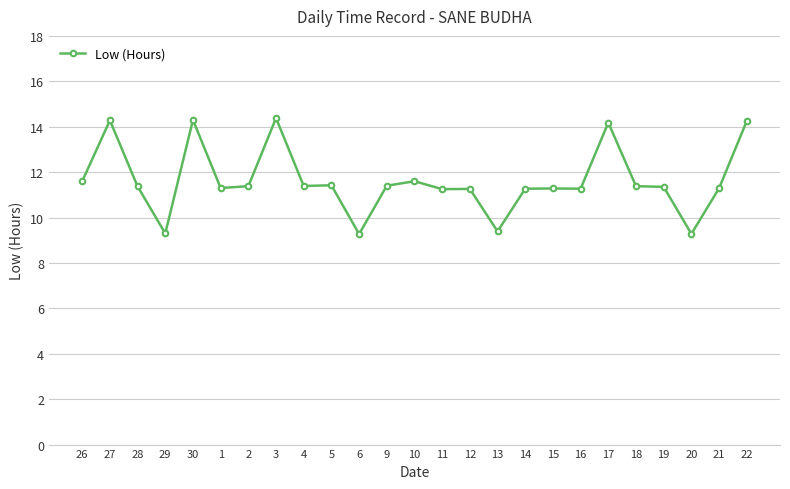

What is the approximate value at 14?

11.3